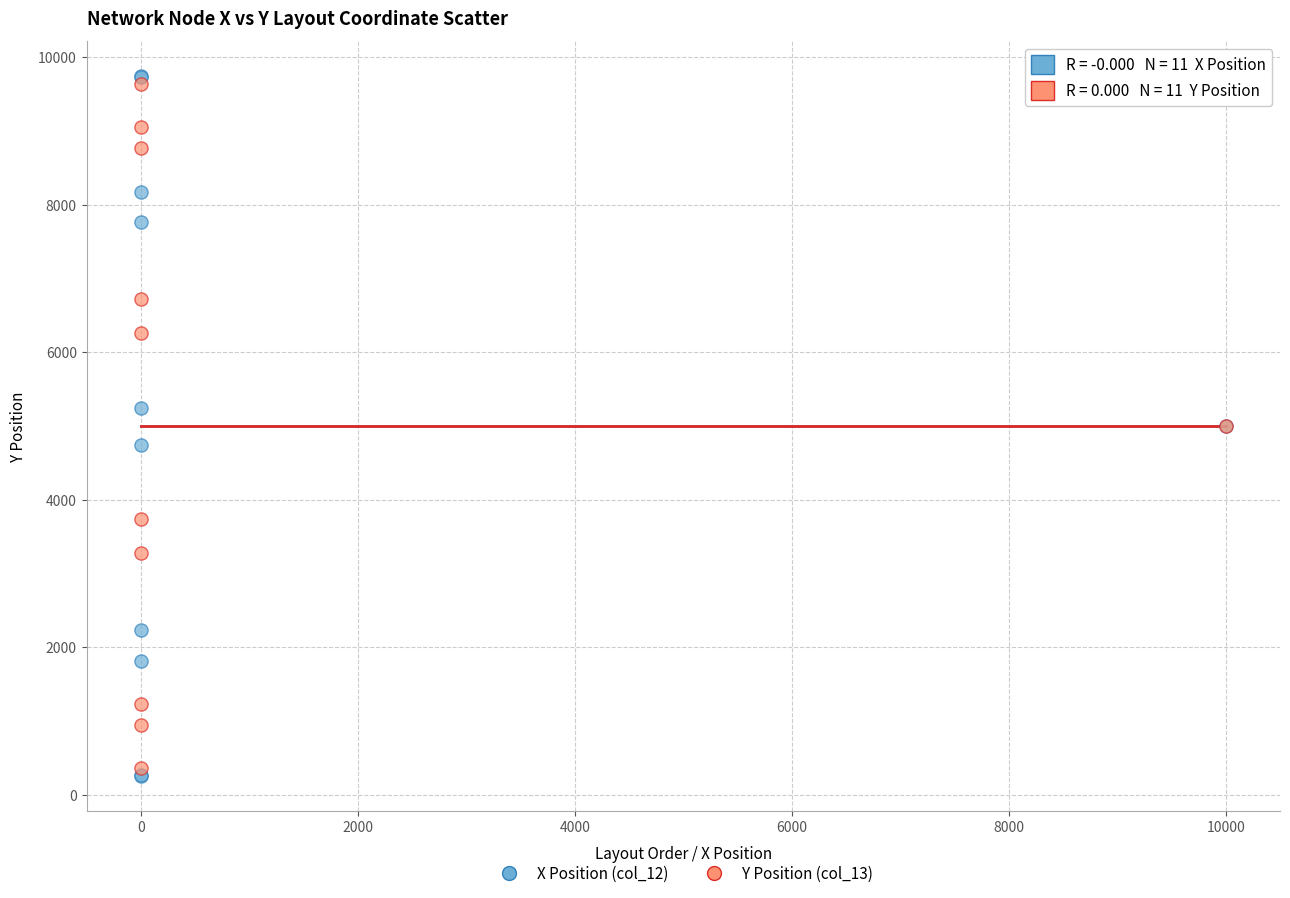

What are all the series names shown in the legend?

X Position (col_12), Y Position (col_13)